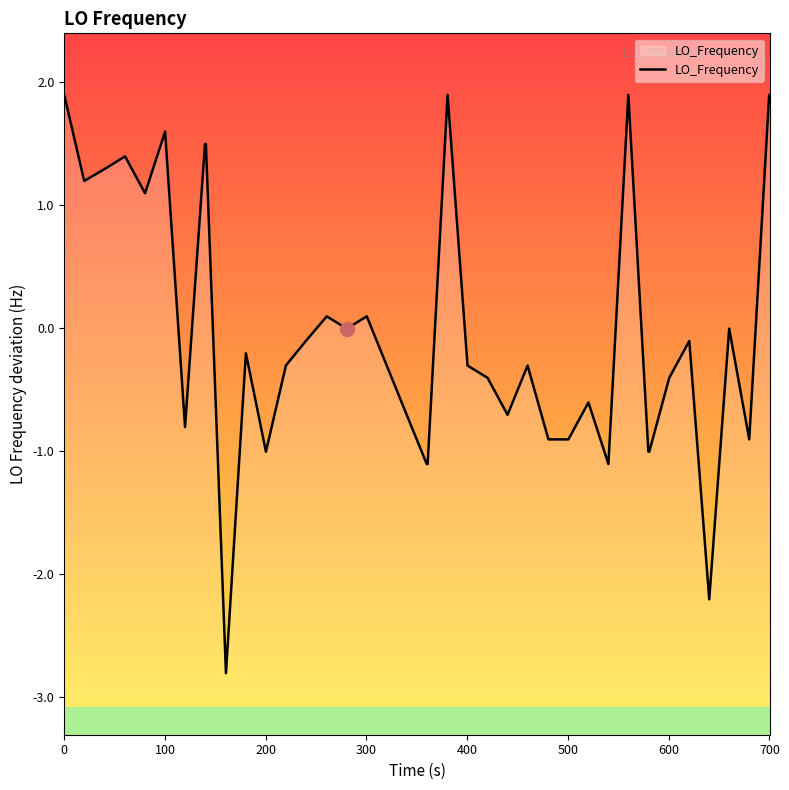

What is the difference between the maximum and minimum values?

4.7